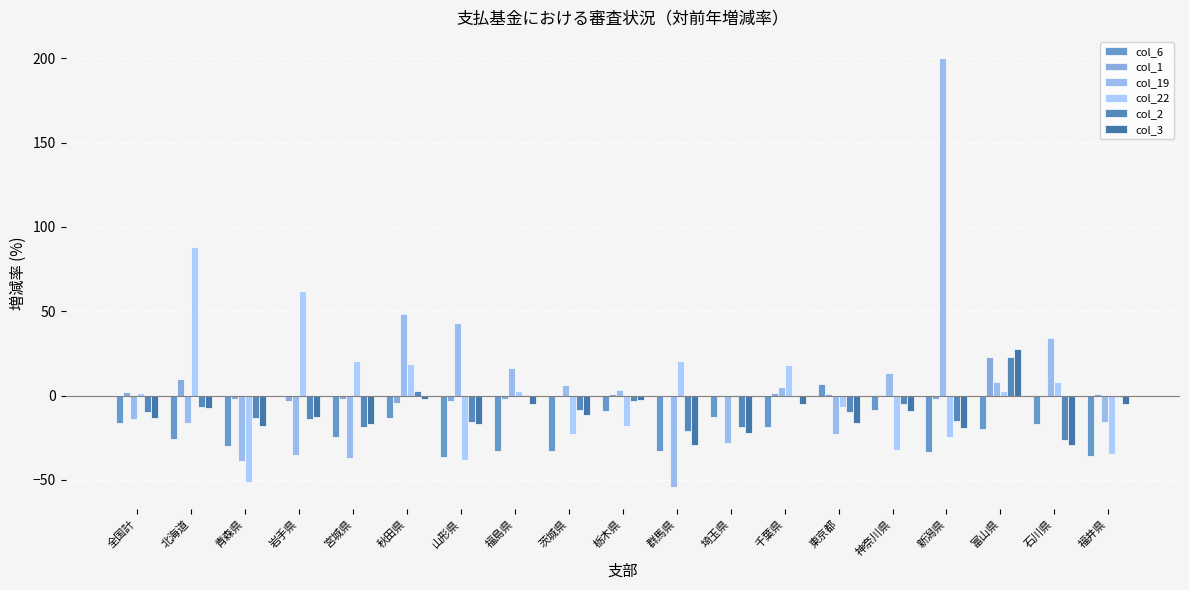

What is the average value of the col_22 series?

0.8